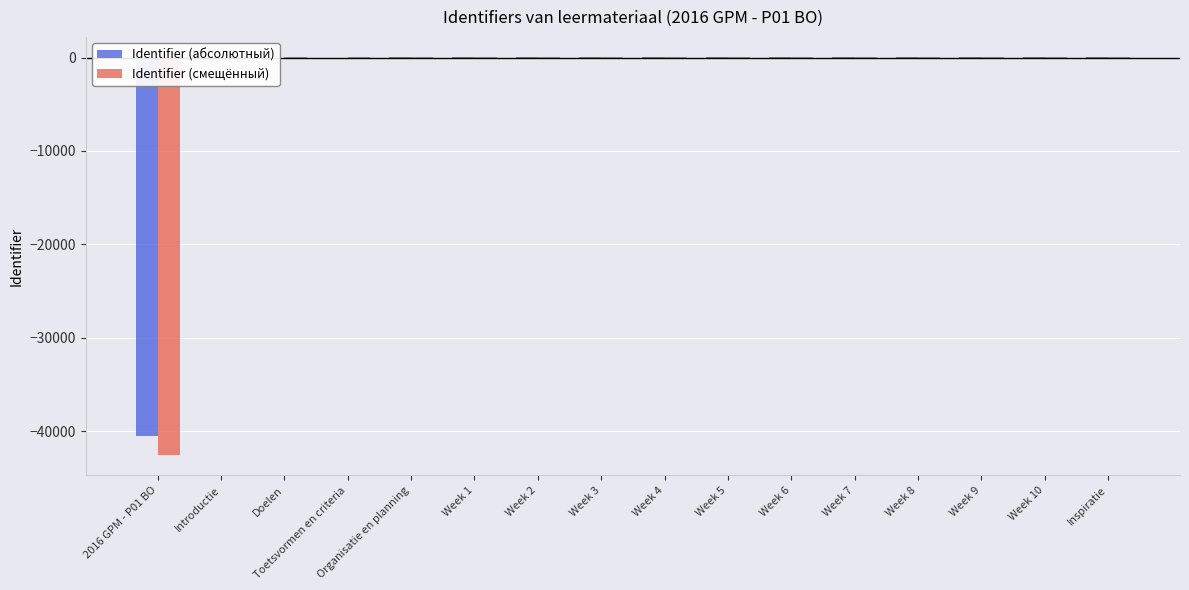

What is the difference between the Identifier (смещённый) values at Week 4 and Week 8?

8.4